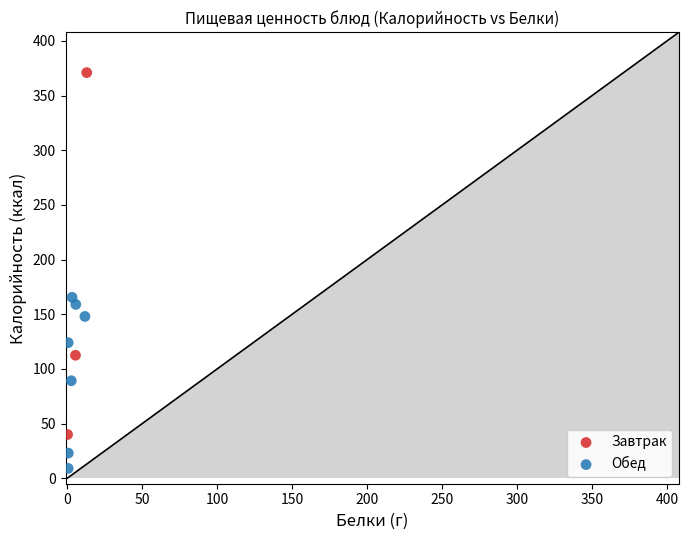

Which series contains the highest Y value?

Завтрак